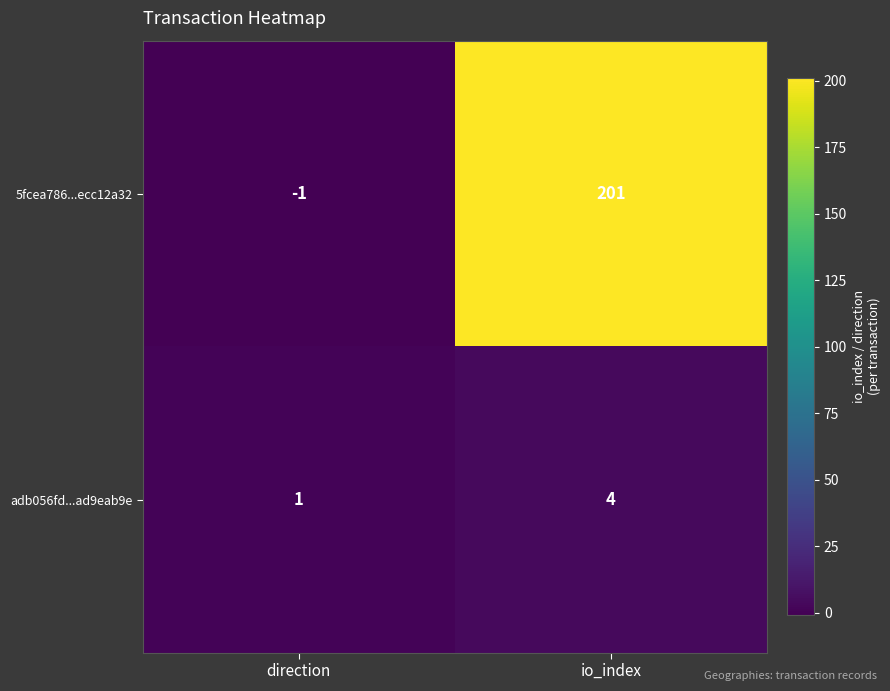

List the series in order of their peak value, highest first.

5fcea786...ecc12a32, adb056fd...ad9eab9e